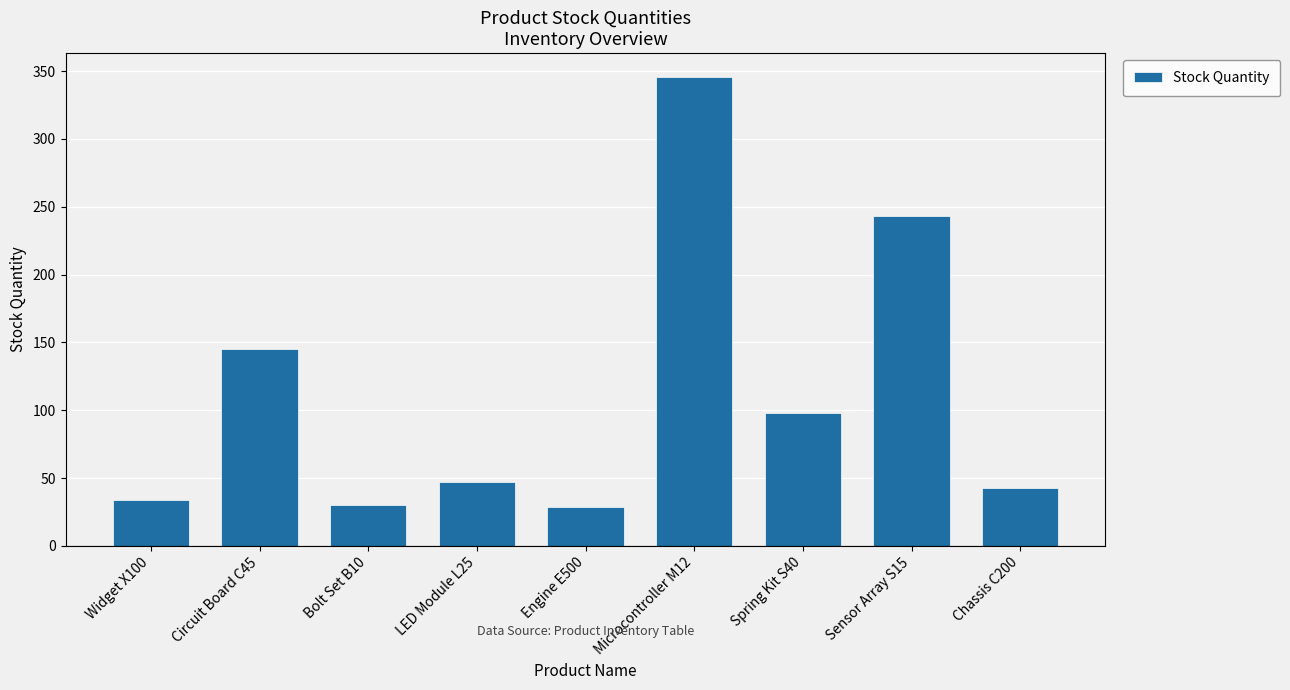

What position from the left is Sensor Array S15?

8